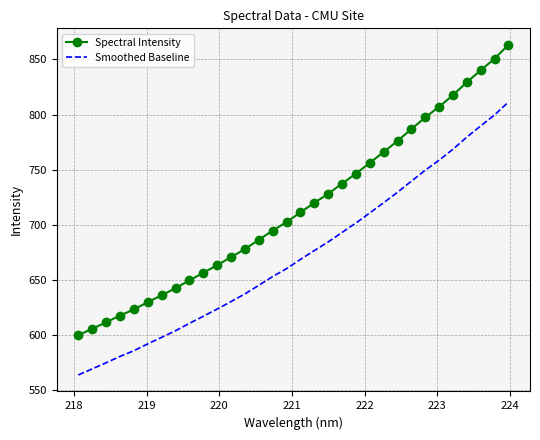

Which series has the widest spread of values?

Spectral Intensity